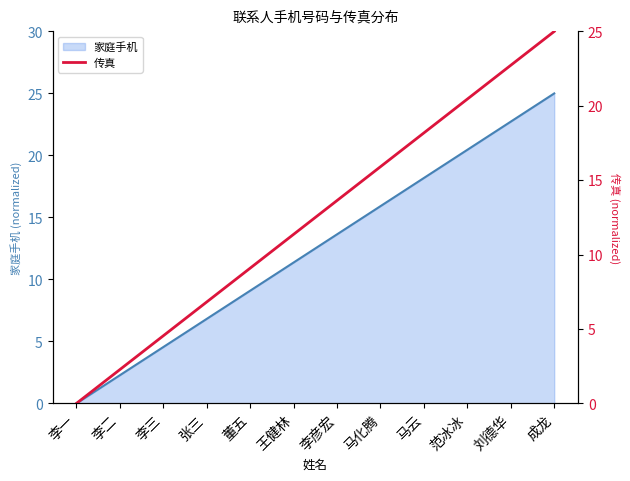

Does the chart have visible grid lines?

No